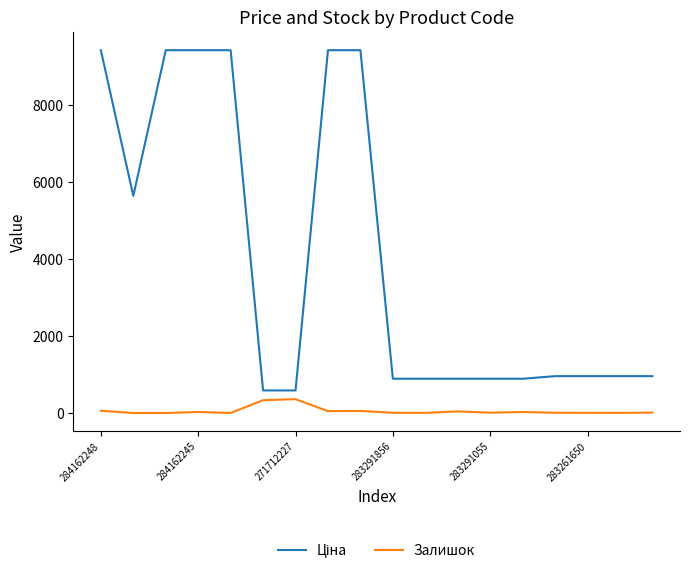

At how many categories does at least one series exceed 8287?

6